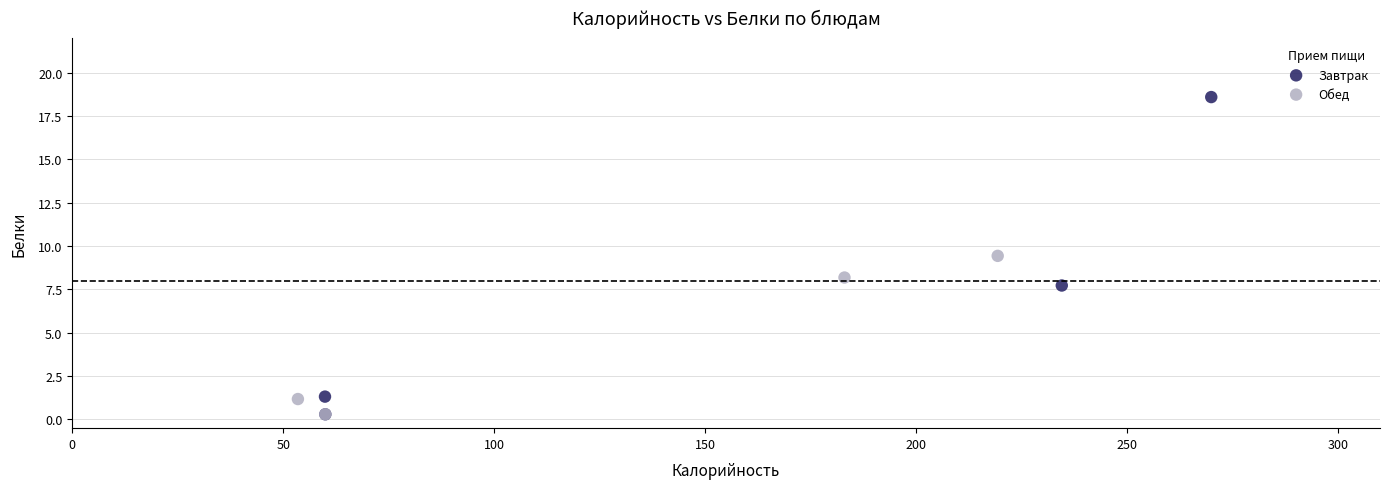

Which series has the largest Y range (max minus min)?

Завтрак